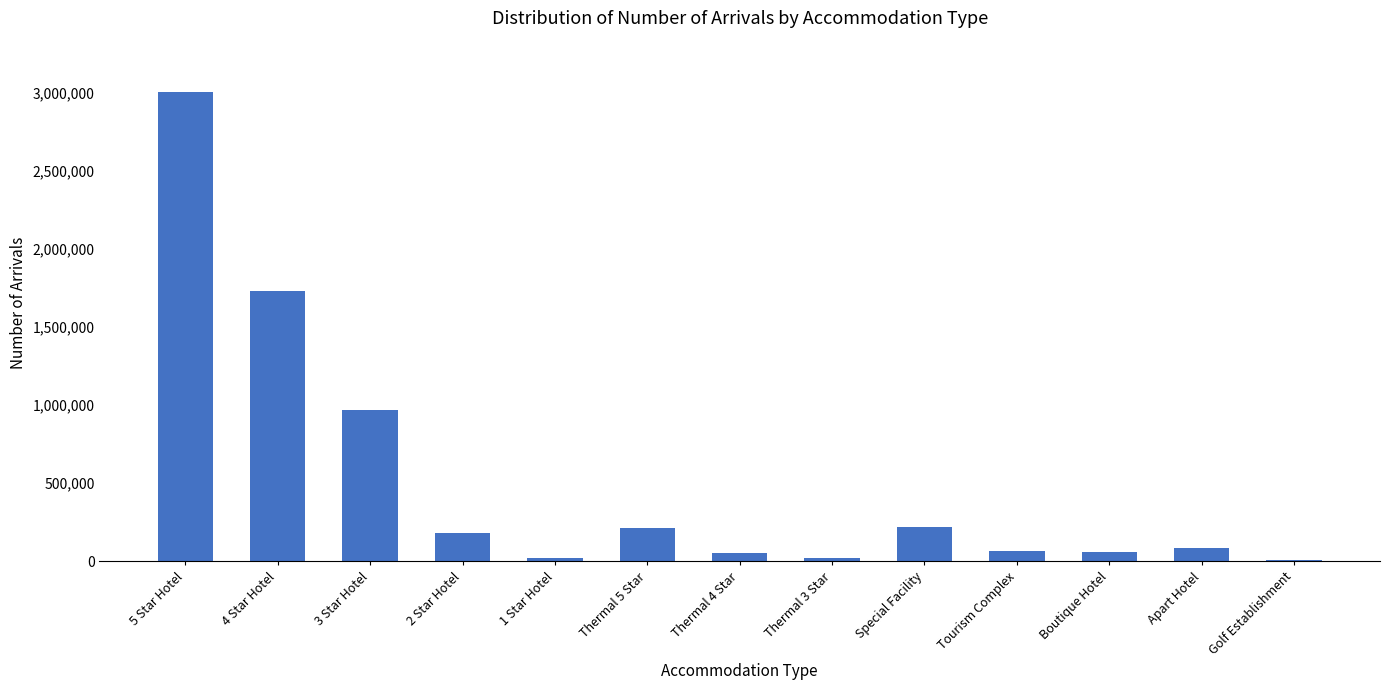

The chart shows a value of 1467978 at 5 Star Hotel. True or false?

False